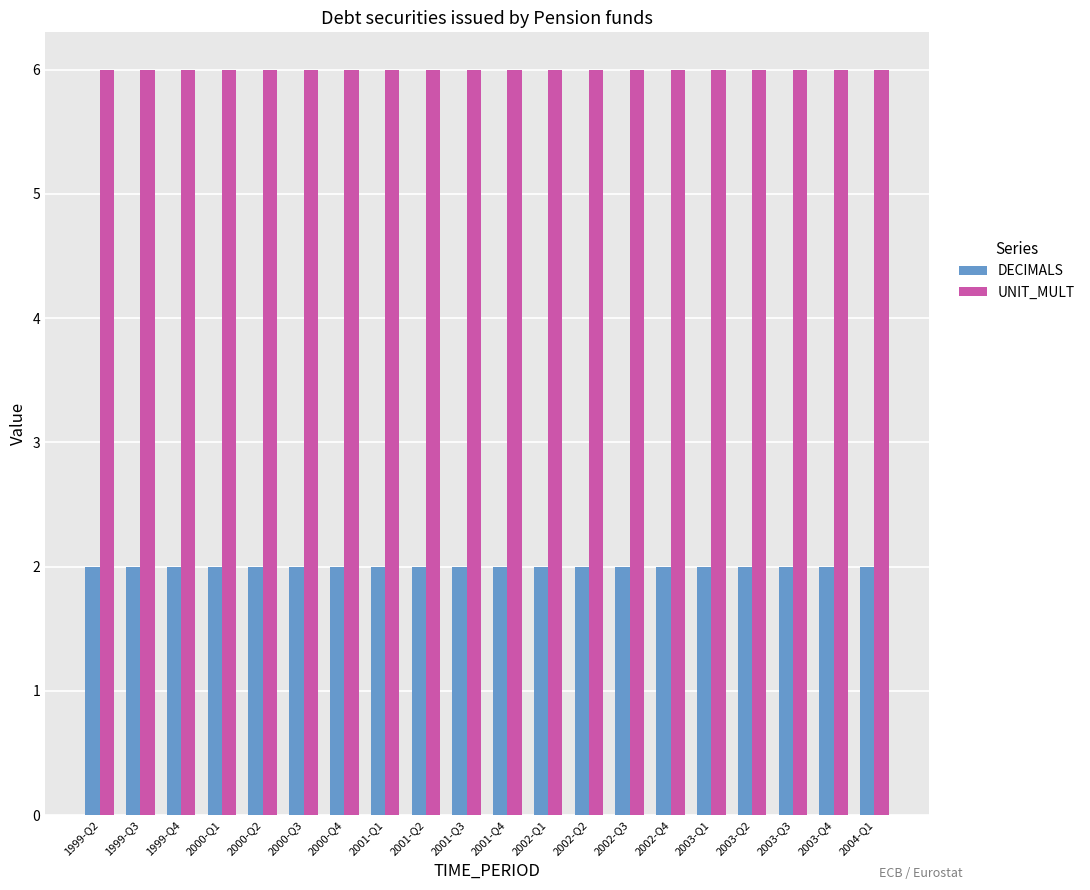

List the series in order of their peak value, lowest first.

DECIMALS, UNIT_MULT